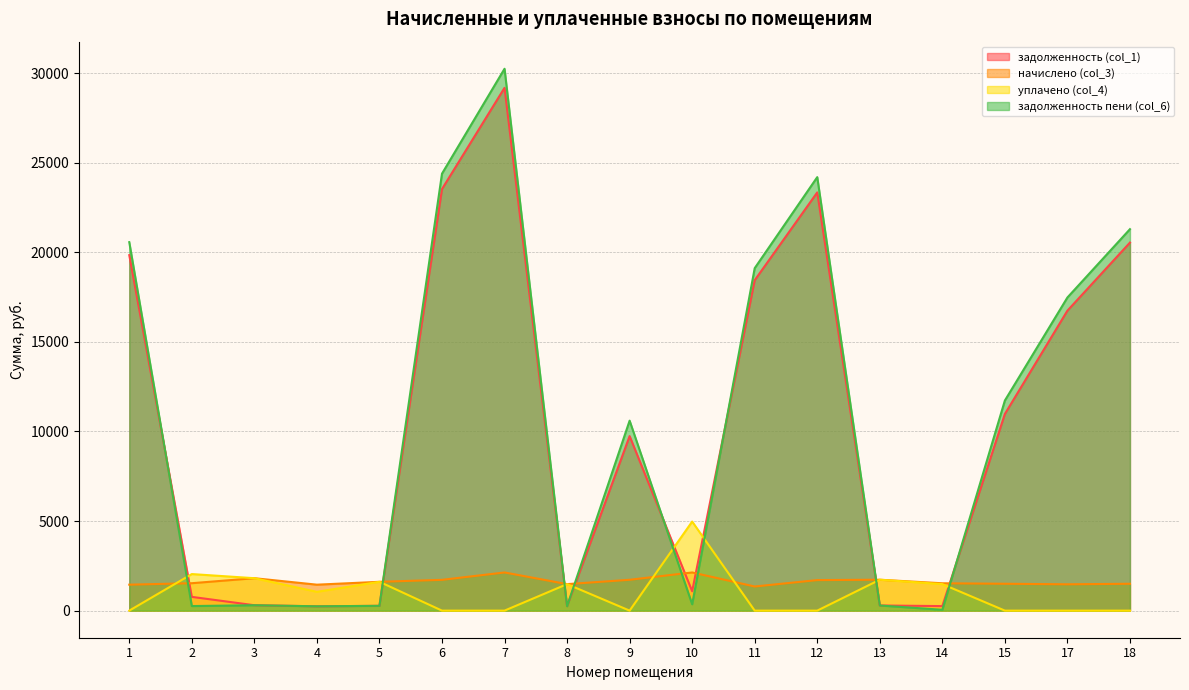

At which label does задолженность пени (col_6) reach its peak?

7